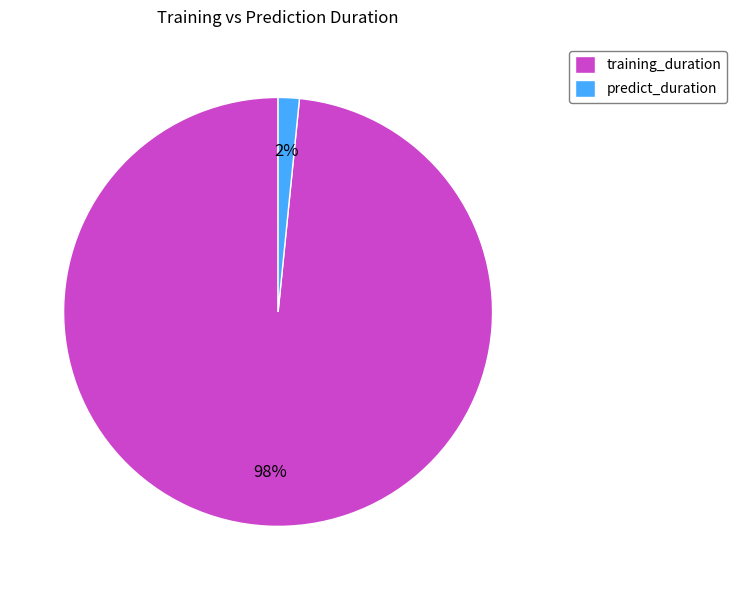

What percentage is the training_duration slice, to the nearest percent?

98%